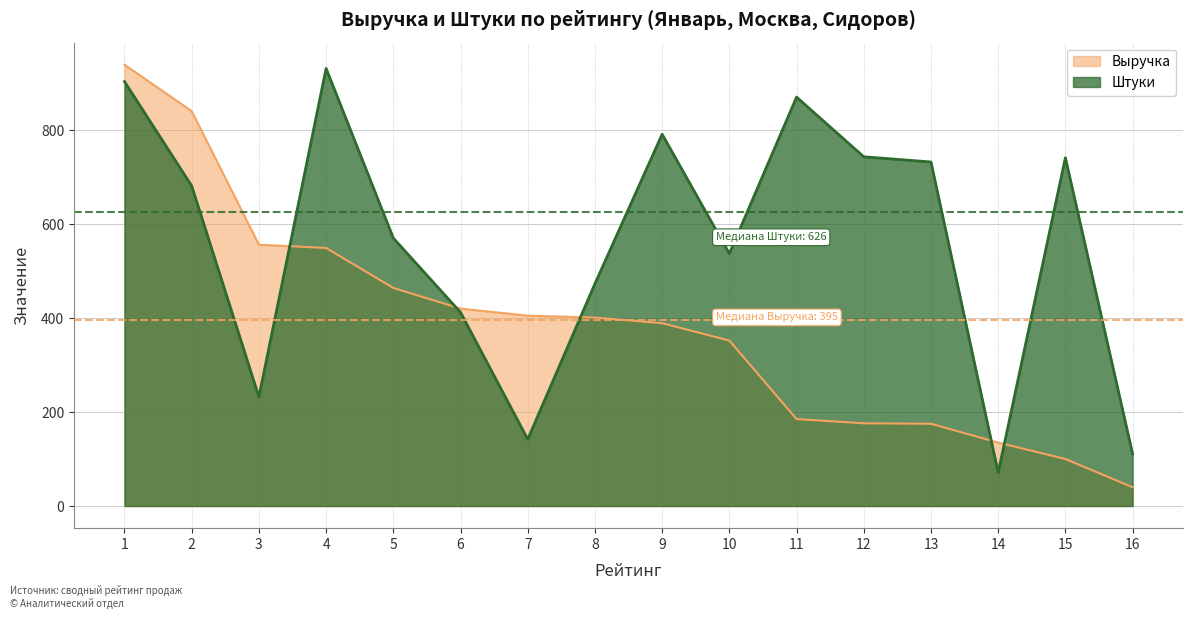

What is the total value across all series at 4?

1480